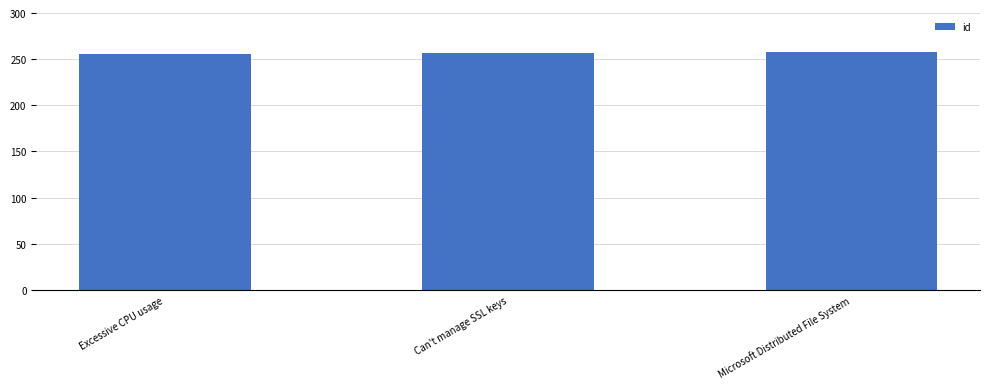

What value does the data have at Excessive CPU usage?

256